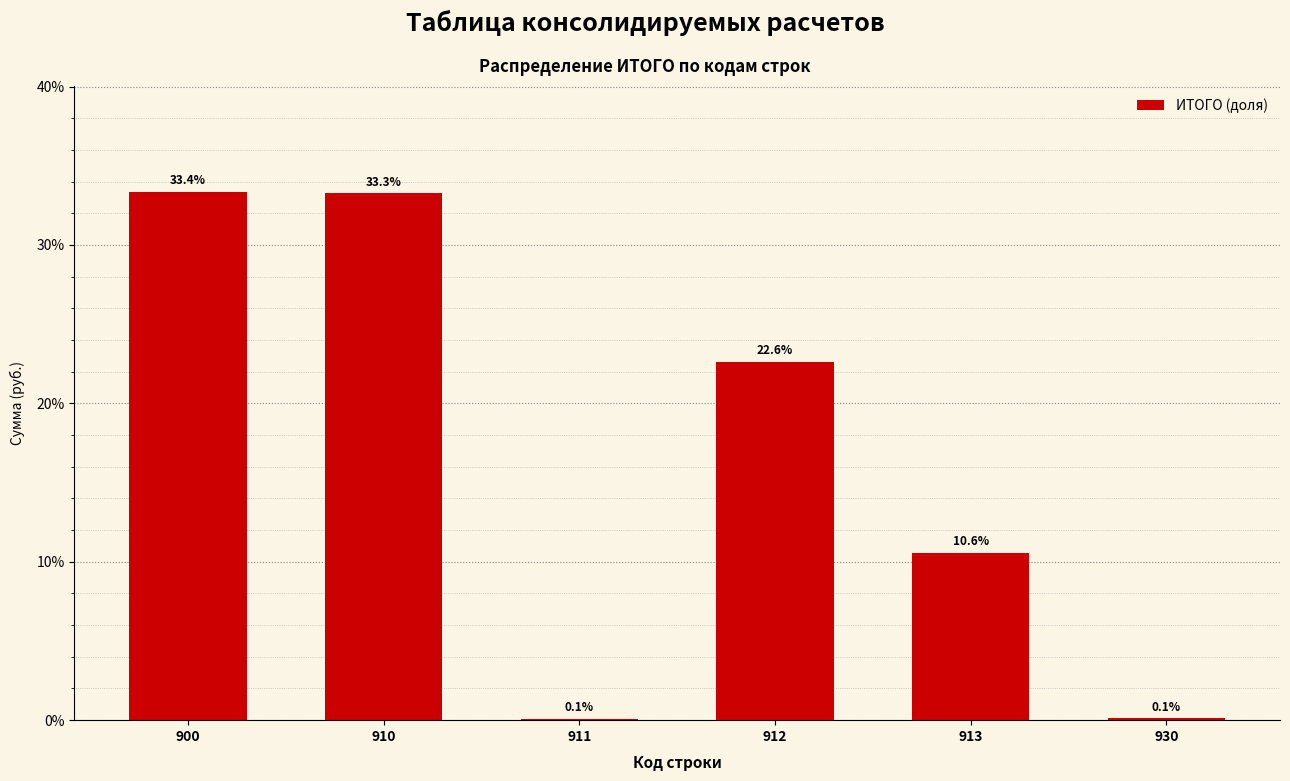

Reading left to right, list all the values displayed in this chart.

900=33.4	910=33.3	911=0.1	912=22.6	913=10.6	930=0.1